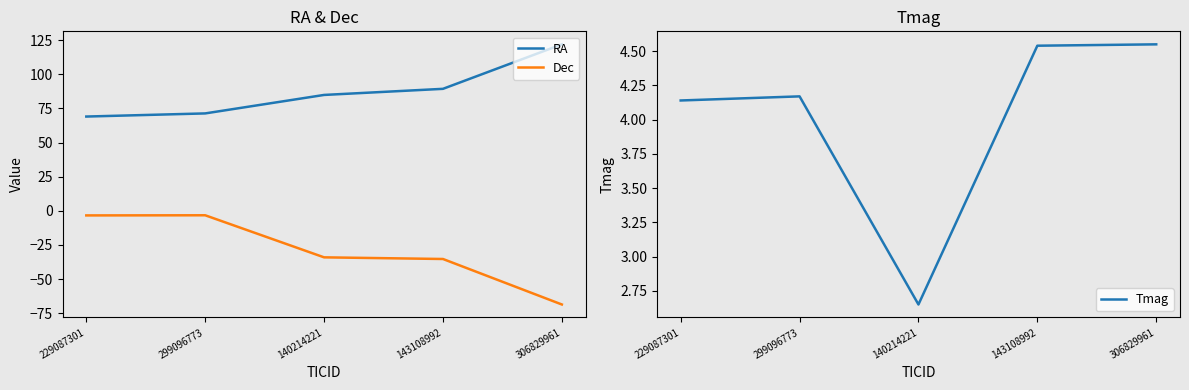

Reading right to left, extract all data points from this chart.

RA: 306829961=122.0	143108992=89.4	140214221=84.9	299096773=71.4	229087301=69.1
Dec: 306829961=-68.6	143108992=-35.3	140214221=-34.1	299096773=-3.3	229087301=-3.4
Tmag: 306829961=4.5	143108992=4.5	140214221=2.6	299096773=4.2	229087301=4.1